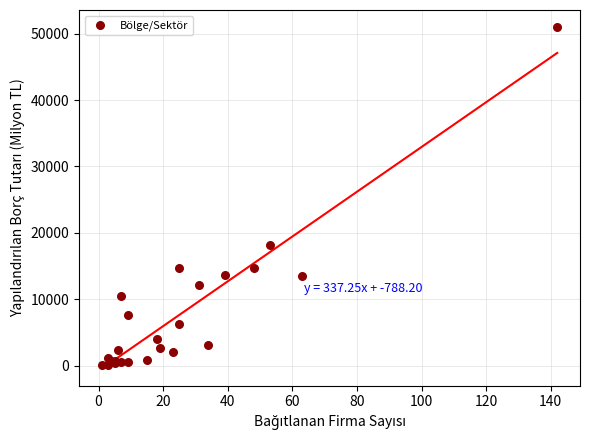

What Y value in the scatter plot is closest to 25511?

18240.2